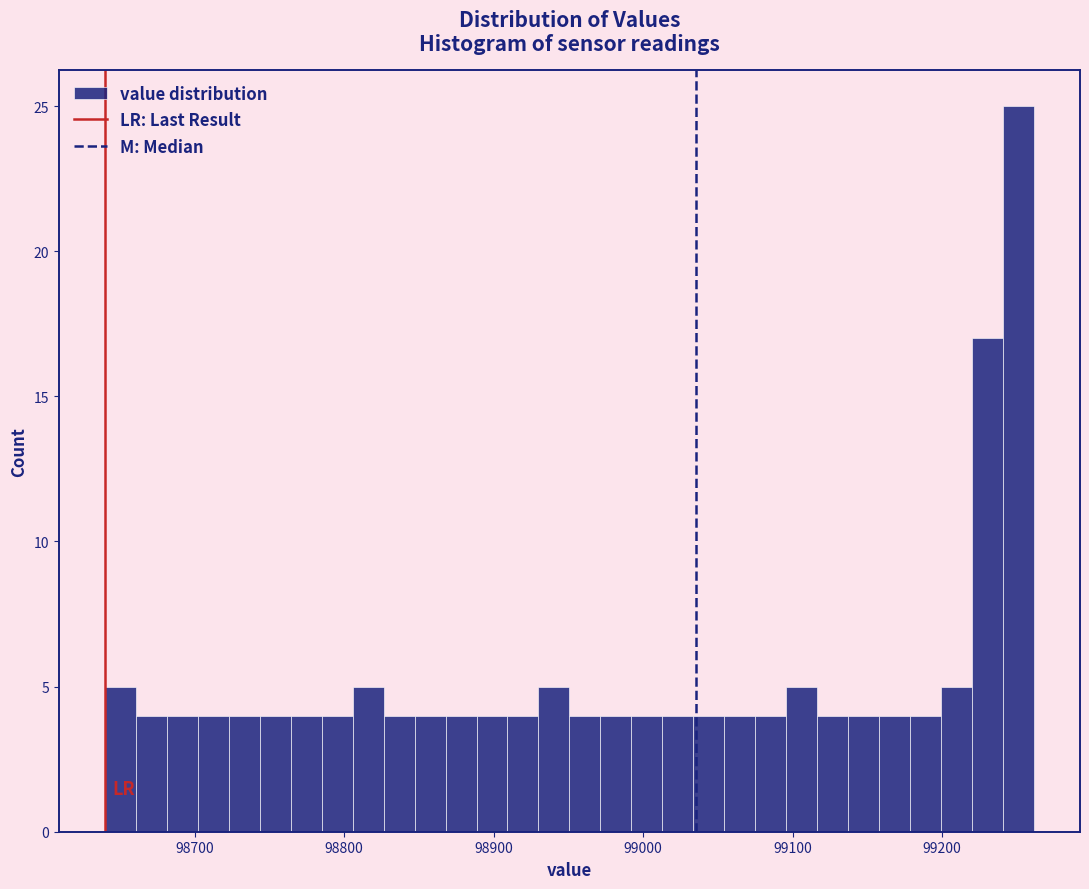

Around what value on the x-axis is the tallest bar? Give the approximate position of its centre, as read against the axis.

99250